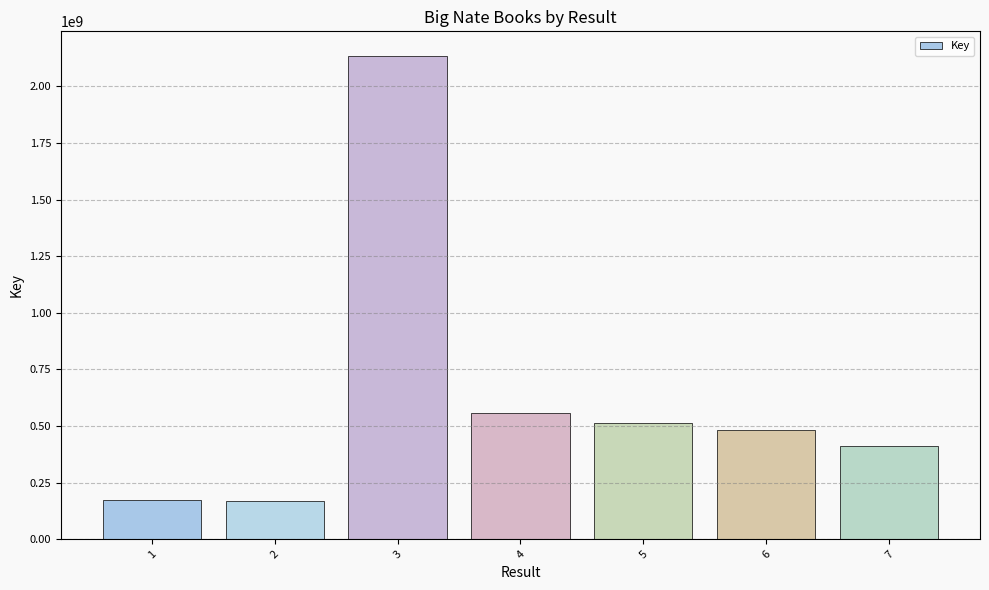

The value at 2 is 167352506. True or false?

True